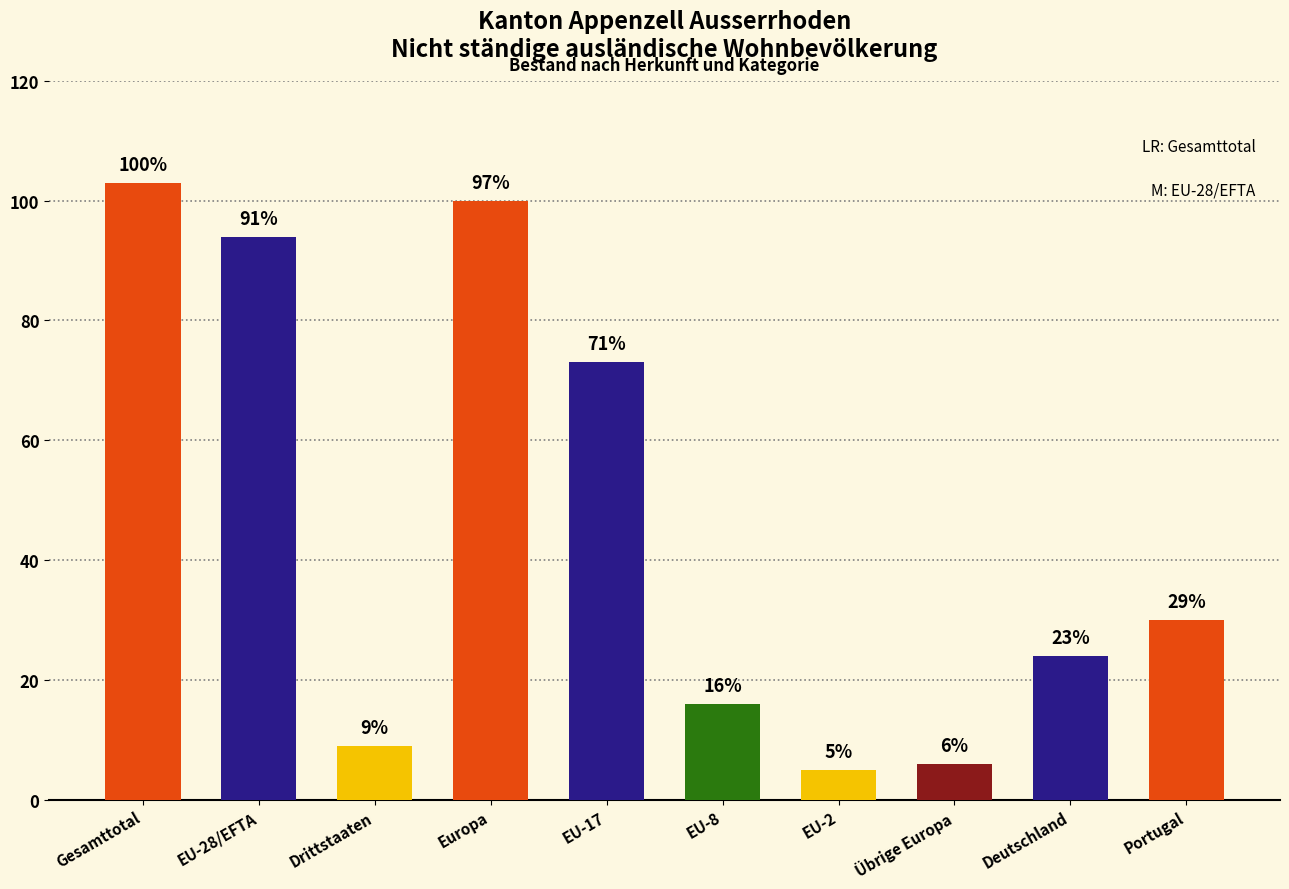

True or false: the data shows 11 at Übrige Europa.

False